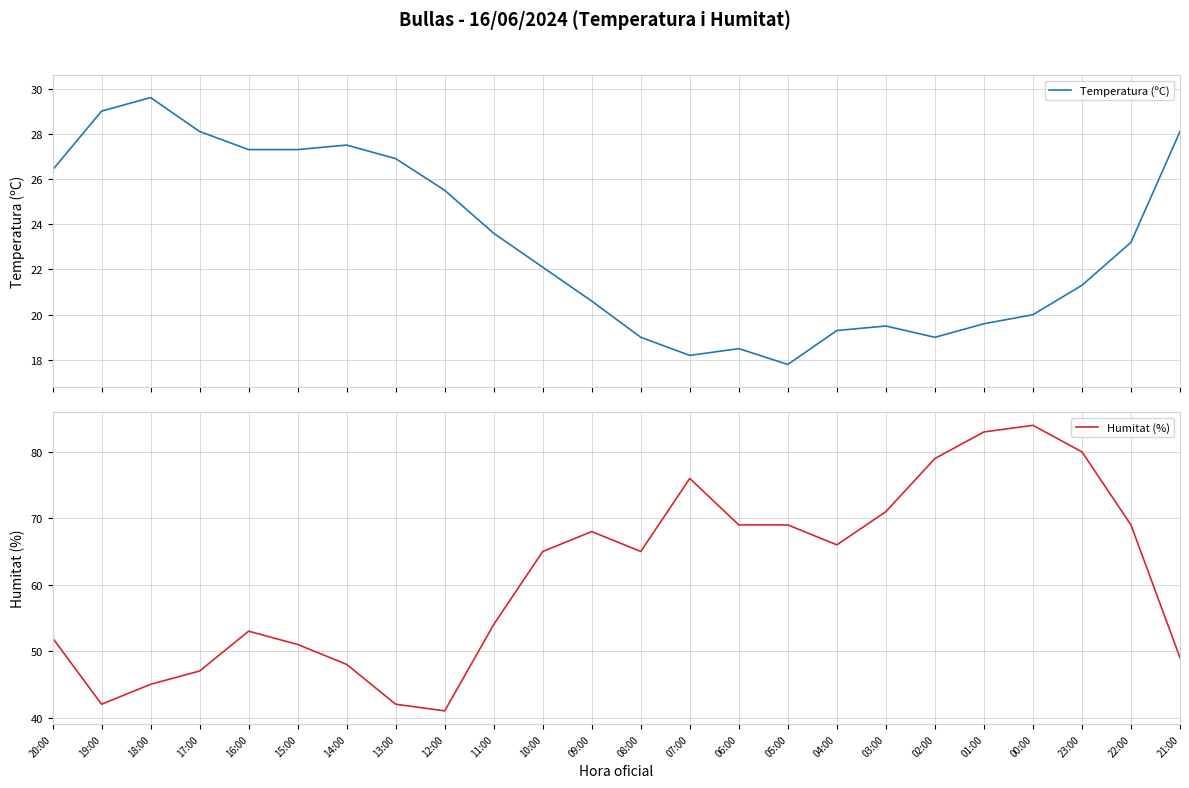

At which label does Humitat (%) first exceed 65?

09:00